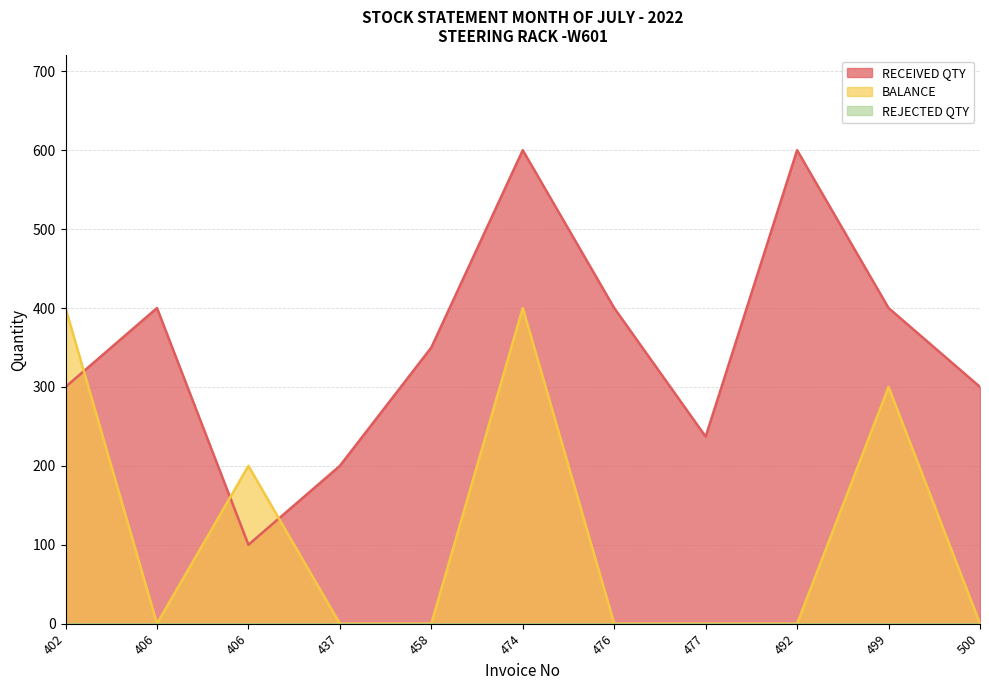

What is the difference between the second highest and second lowest values in the RECEIVED QTY series?

400